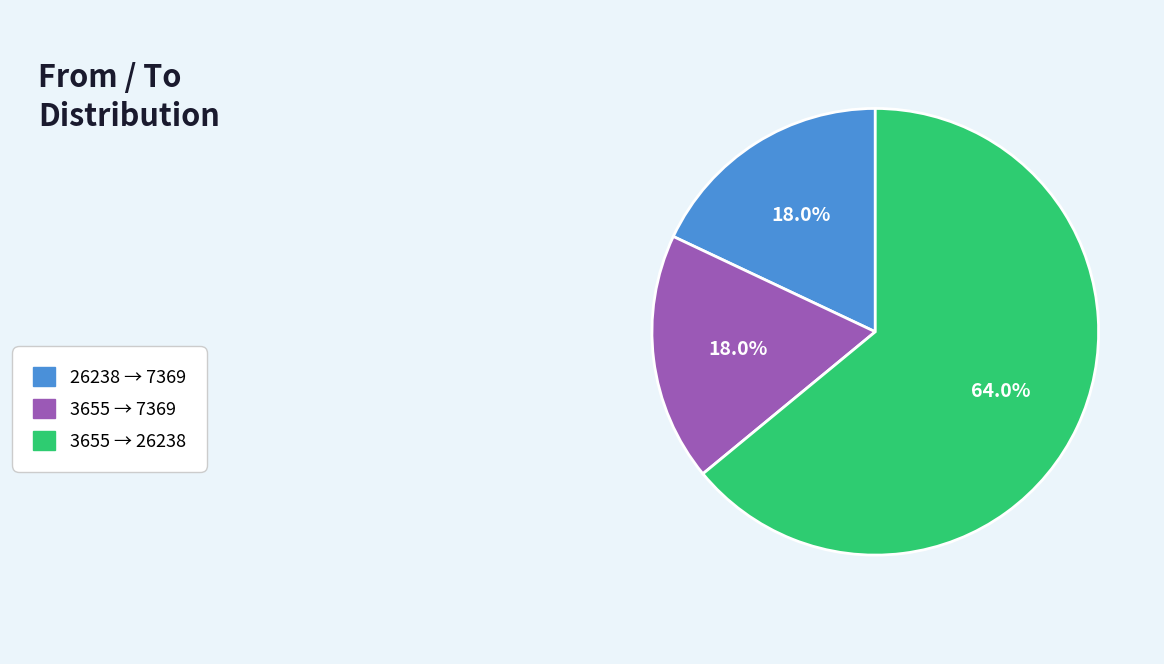

Is there any slice that represents more than half of the pie?

Yes